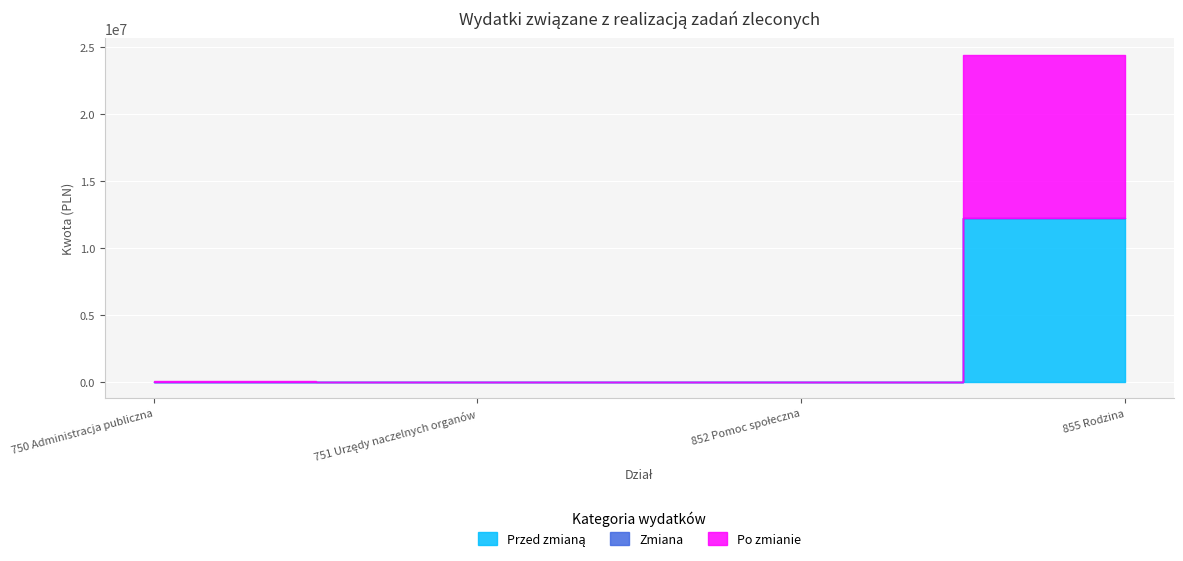

How many intersections are there between Zmiana and Przed zmianą?

2